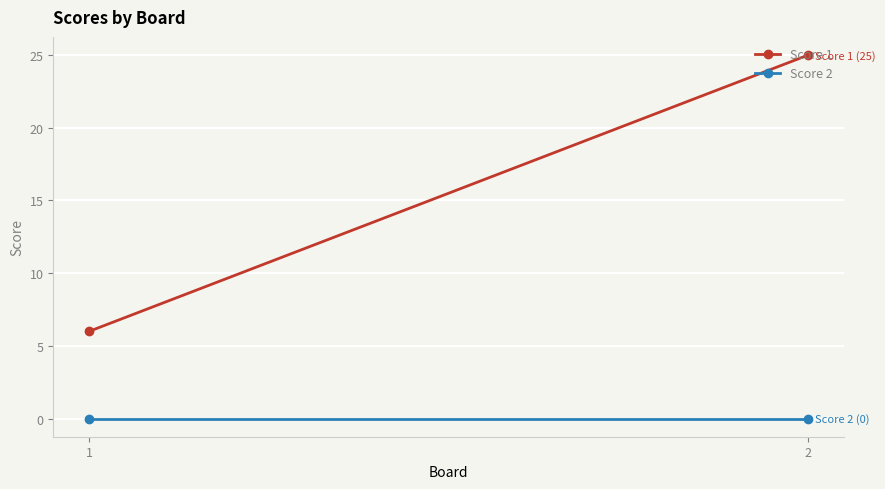

Which series has the largest range (max minus min)?

Score 1